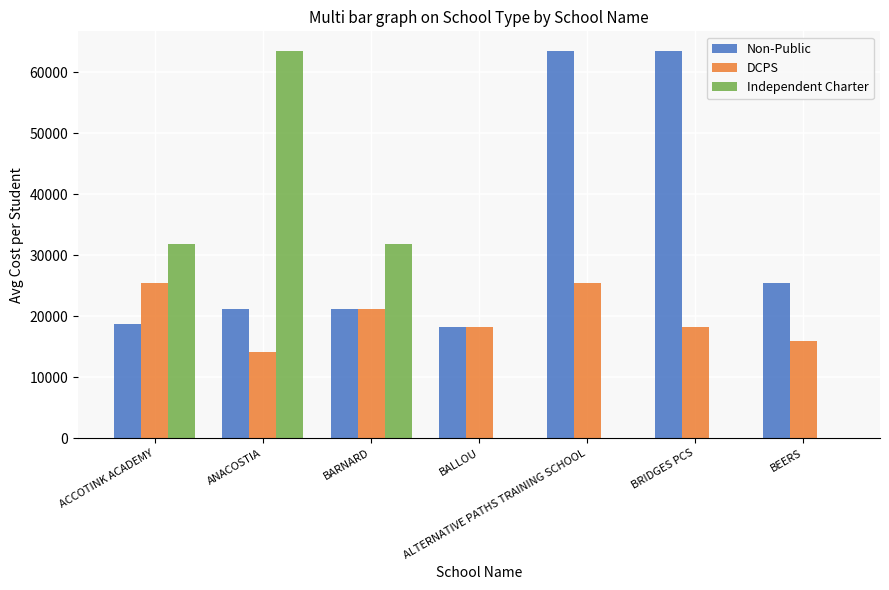

What is the sum of the Independent Charter values at ANACOSTIA and BARNARD?

95250.0